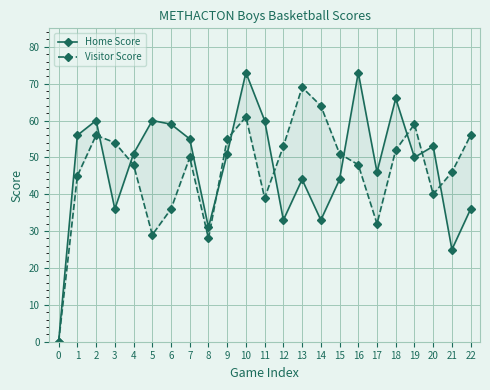

Rank the categories by Home Score value from lowest to highest.

0, 21, 8, 12, 14, 3, 22, 13, 15, 17, 19, 4, 9, 20, 7, 1, 6, 2, 5, 11, 18, 10, 16